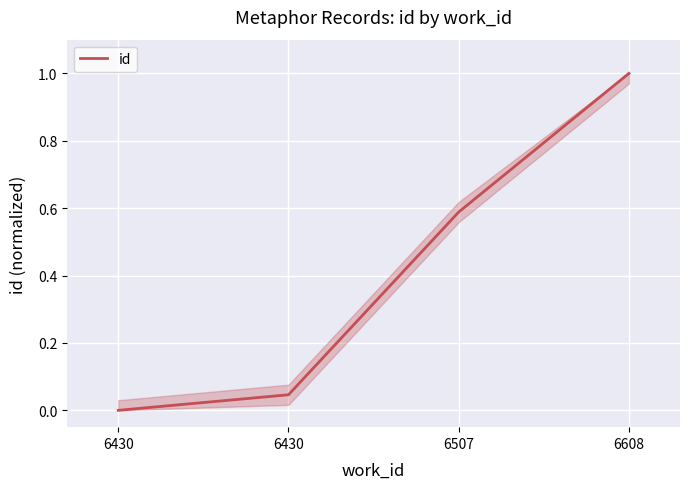

Rank the categories by value from lowest to highest.

6430, 6430, 6507, 6608